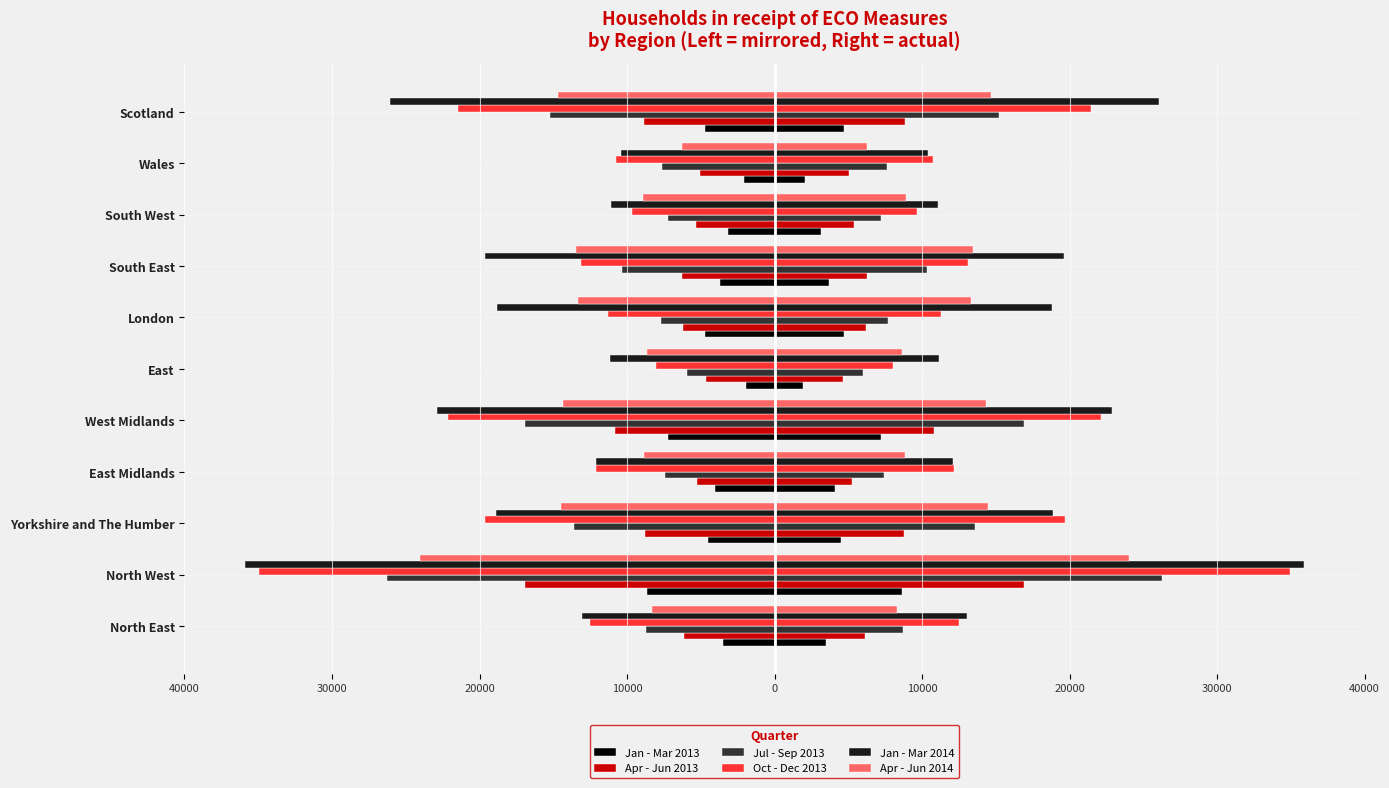

How many bars are there in each group?

6